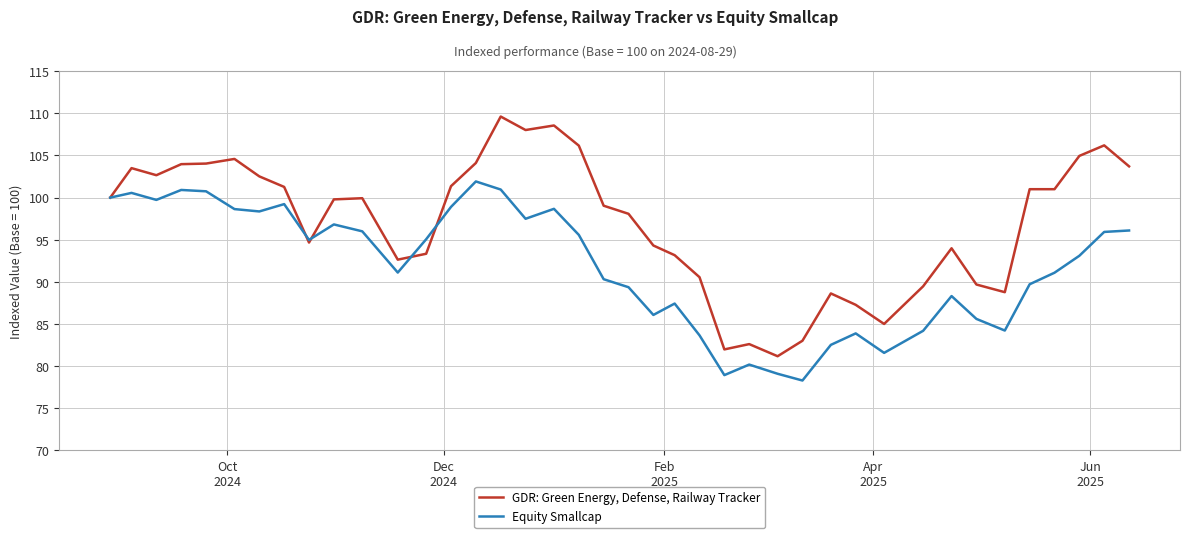

Rank the series by their maximum value, from highest to lowest.

GDR: Green Energy, Defense, Railway Tracker, Equity Smallcap